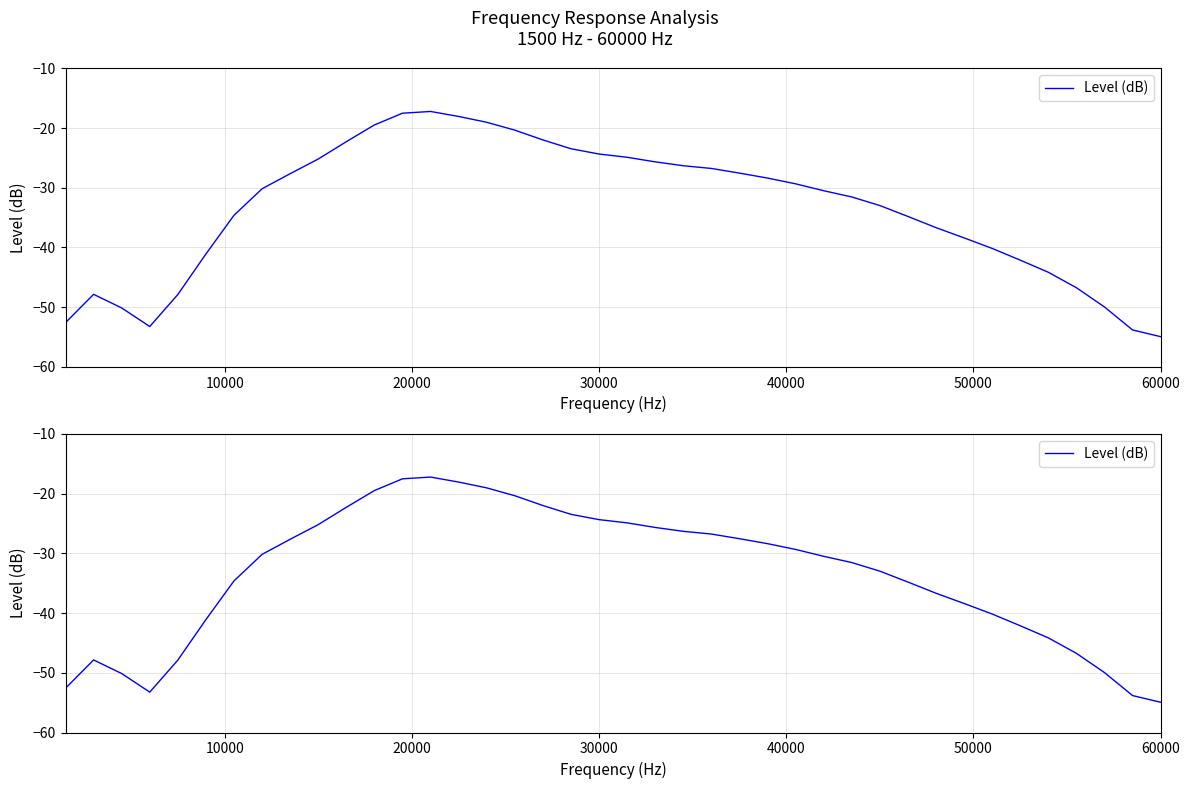

At which category does the chart reach its minimum across all series?

60000